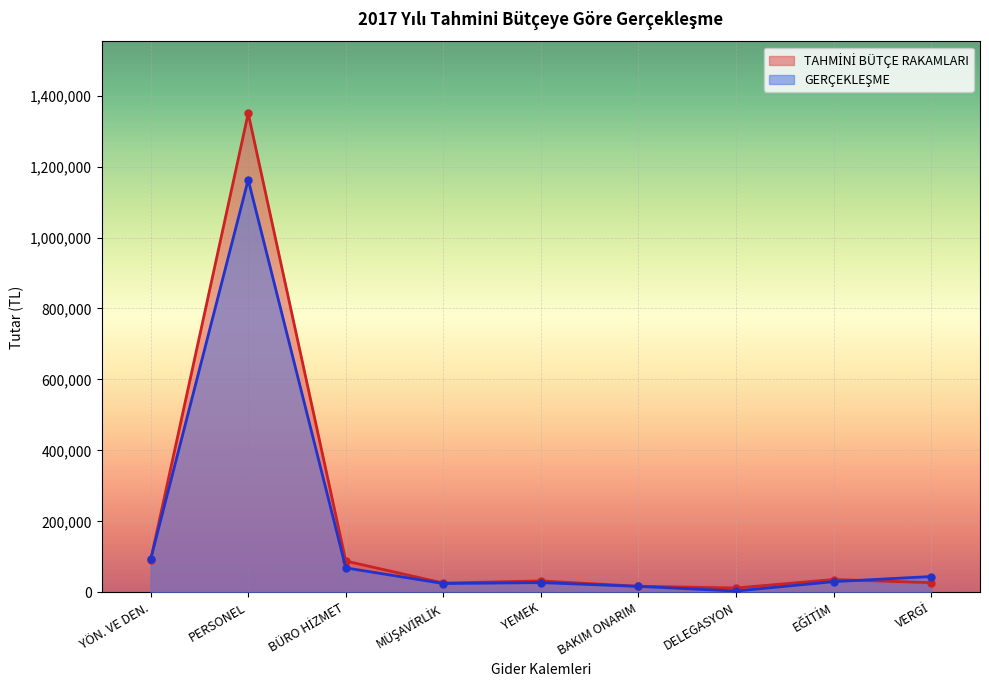

What is the label of the 1st point from the right?

VERGİ